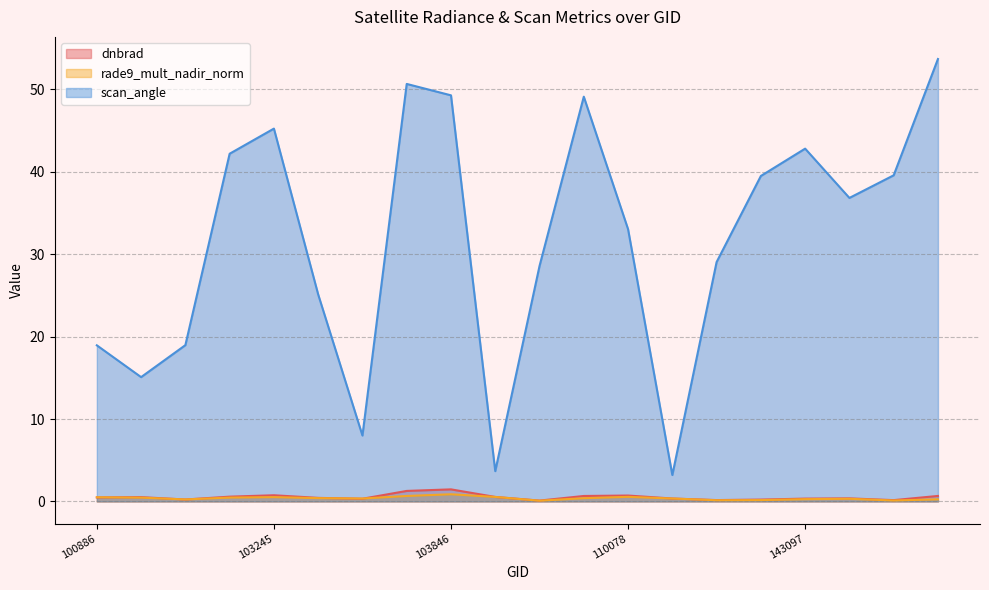

Reading left to right, extract all data points from this chart.

dnbrad: 0.5	0.5	0.2	0.6	0.8	0.4	0.3	1.3	1.5	0.5	0.1	0.7	0.7	0.4	0.2	0.2	0.3	0.4	0.2	0.7
rade9_mult_nadir_norm: 0.5	0.5	0.2	0.5	0.5	0.4	0.4	0.7	0.9	0.5	0.1	0.4	0.6	0.4	0.1	0.2	0.3	0.3	0.1	0.3
scan_angle: 18.9	15.1	19.0	42.2	45.2	25.1	8.0	50.7	49.3	3.7	28.6	49.1	33.0	3.2	29.0	39.5	42.8	36.8	39.6	53.7